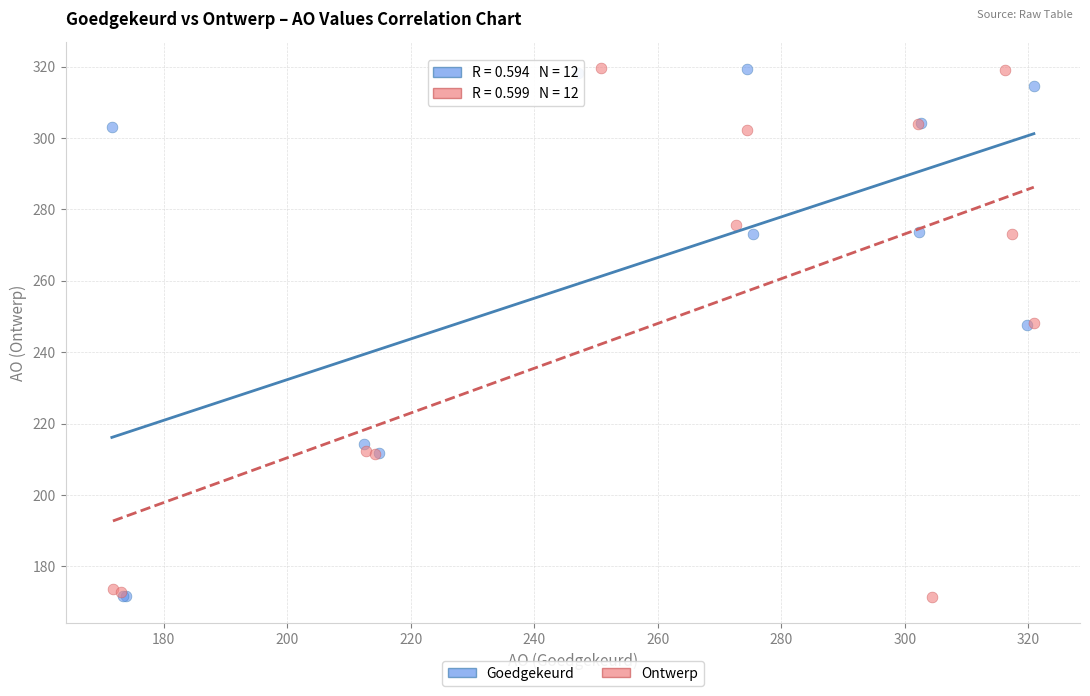

What are all the series names shown in the legend?

Goedgekeurd, Ontwerp